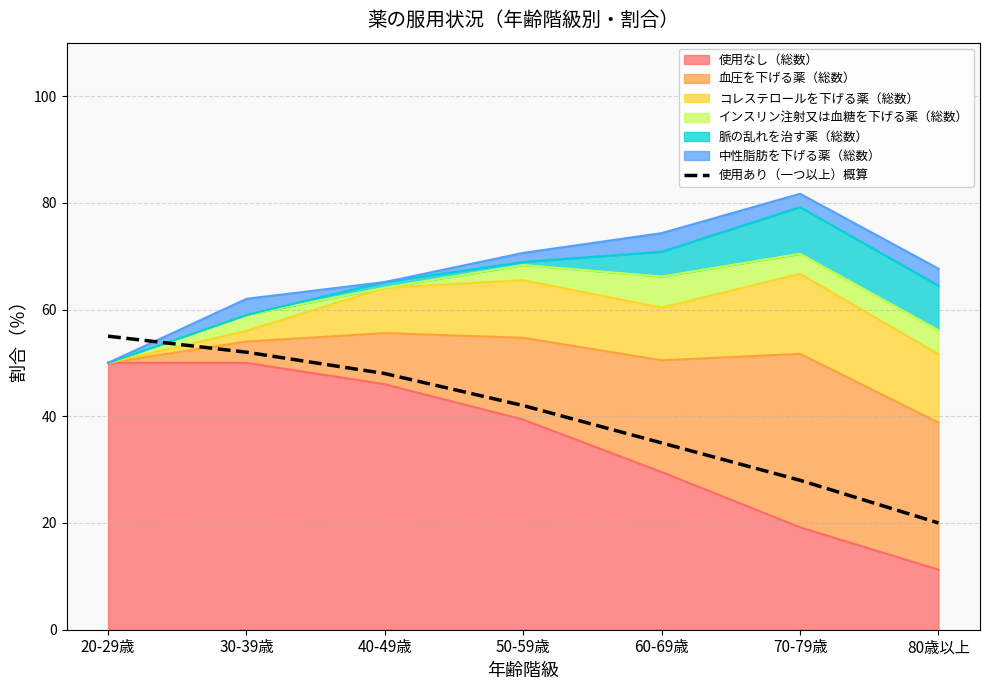

At which label is the value closest to 37?

60-69歳